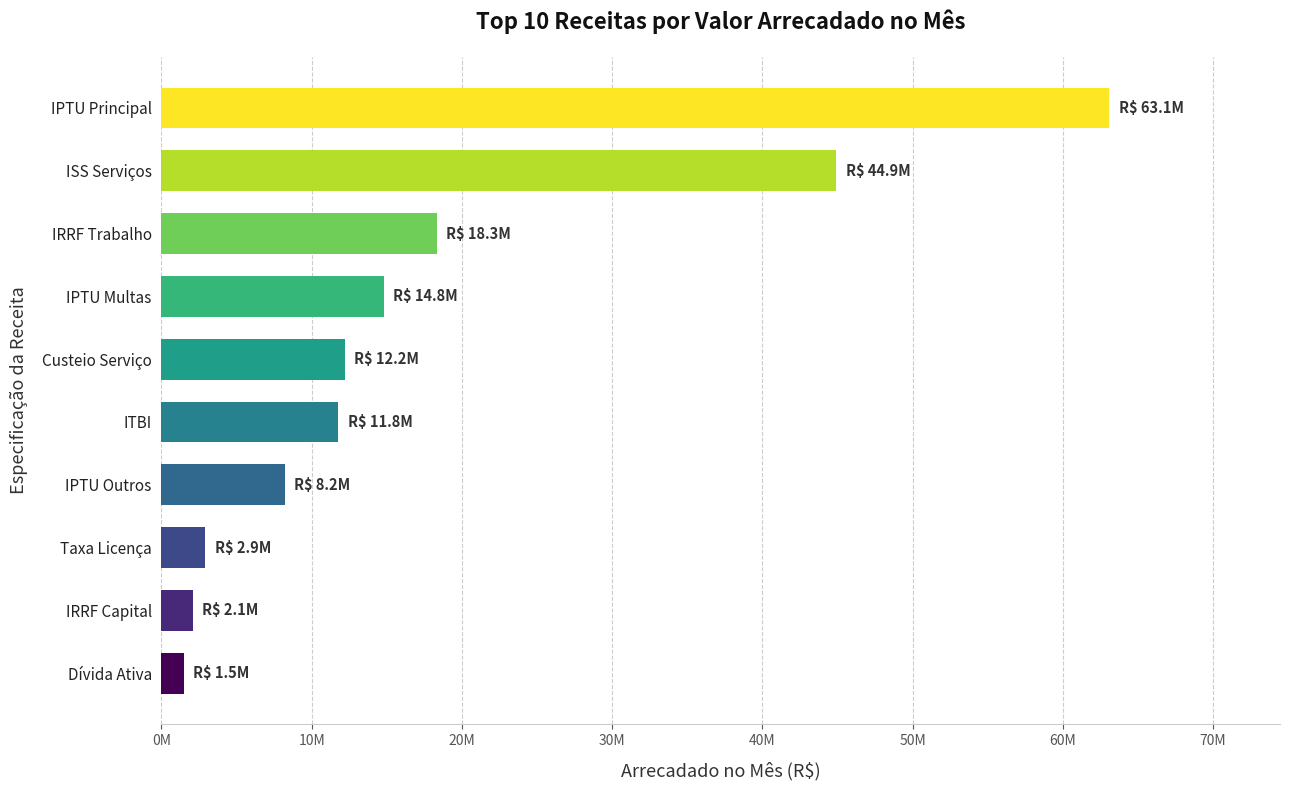

What is the greatest value displayed?

63096646.4